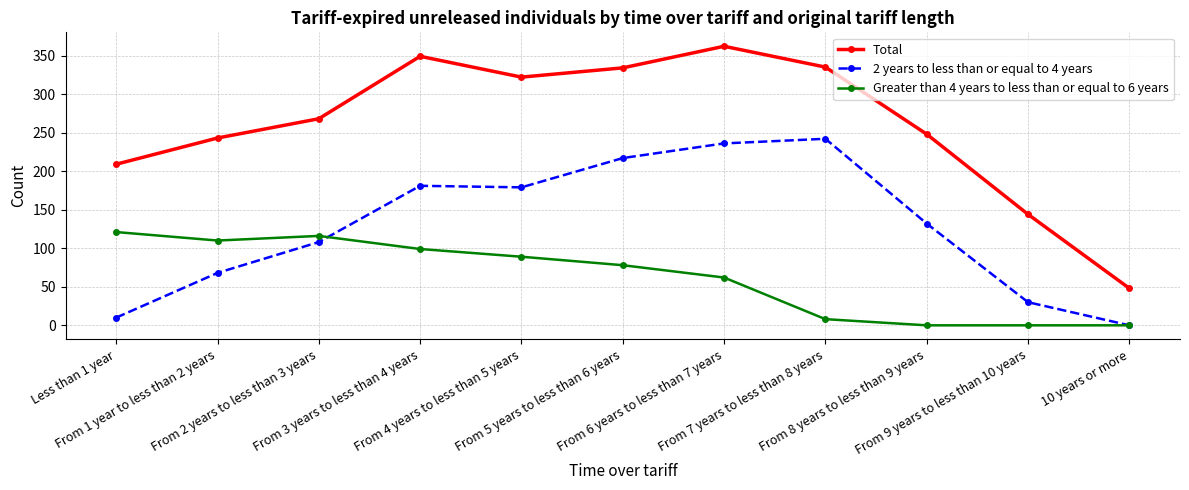

Rank the series by their average value, from lowest to highest.

Greater than 4 years to less than or equal to 6 years, 2 years to less than or equal to 4 years, Total